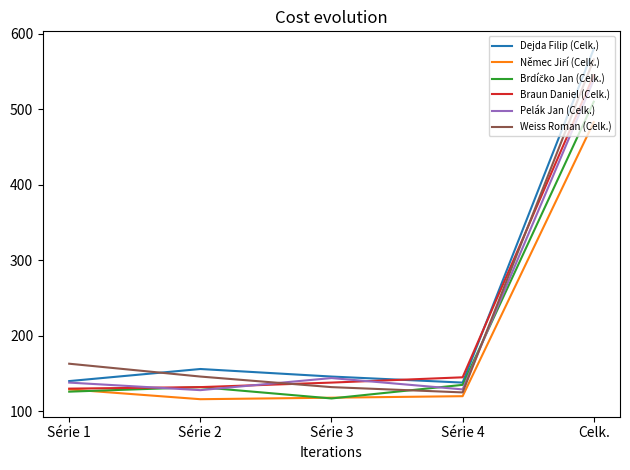

Where is Braun Daniel (Celk.) nearest to the value 337?

Série 4